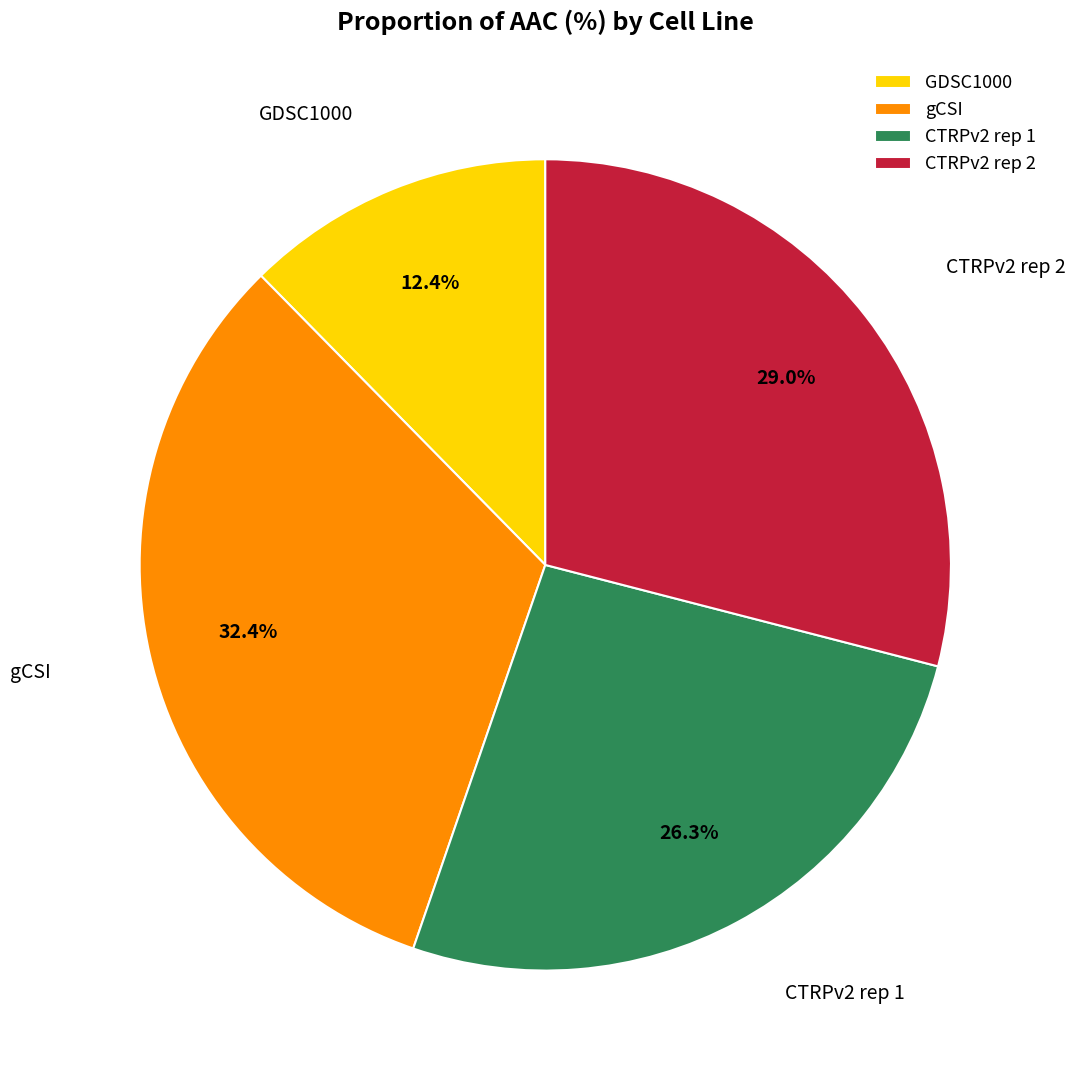

Is GDSC1000 the majority of the pie?

No